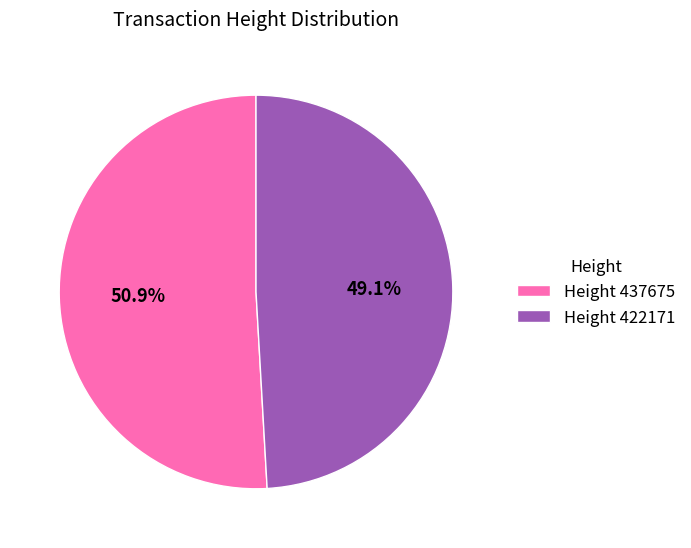

Is the sum of Height 422171 and Height 437675 greater than half?

Yes